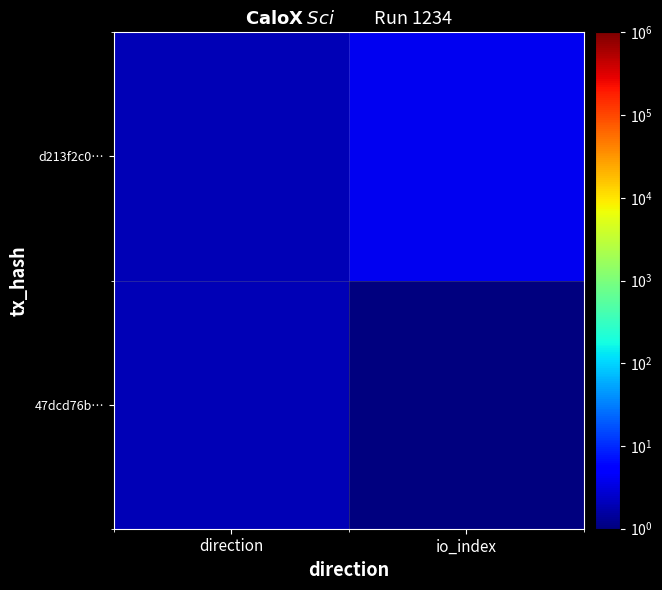

Which has a higher value, direction or io_index?

direction